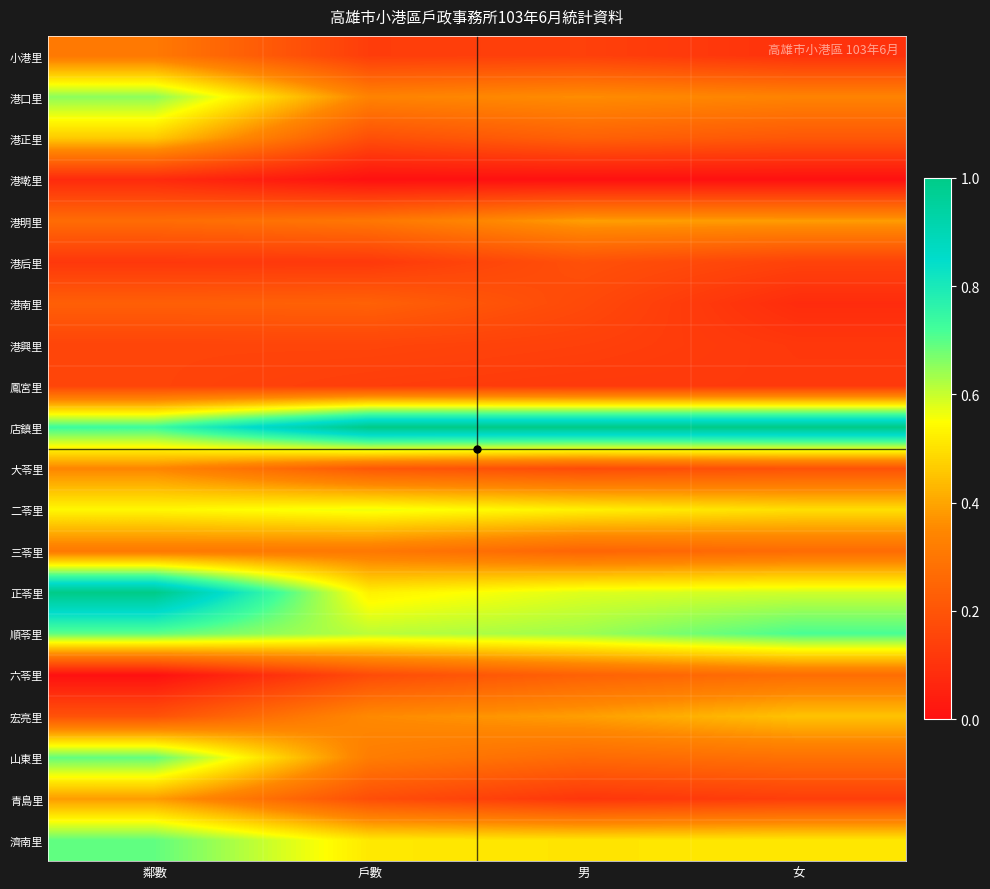

Which category has the highest value across all series?

戶數